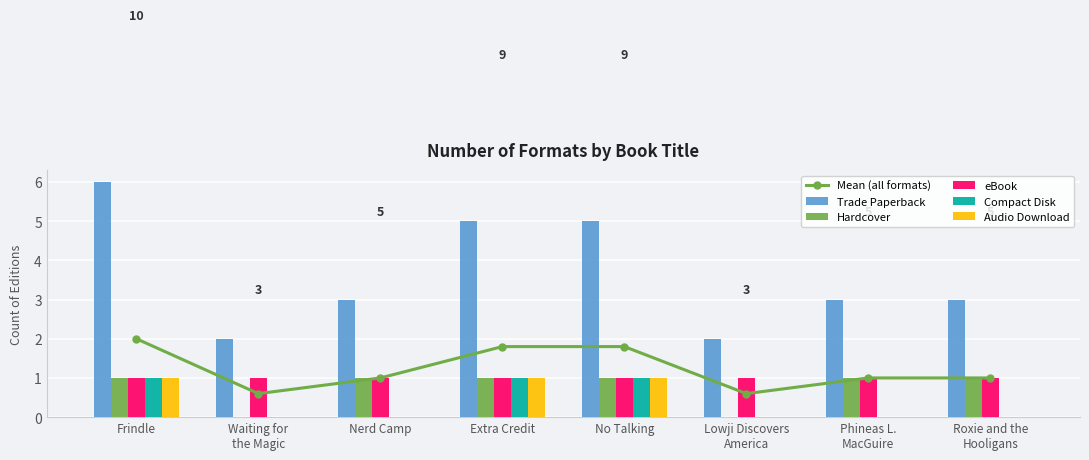

What is the maximum value for Trade Paperback?

6